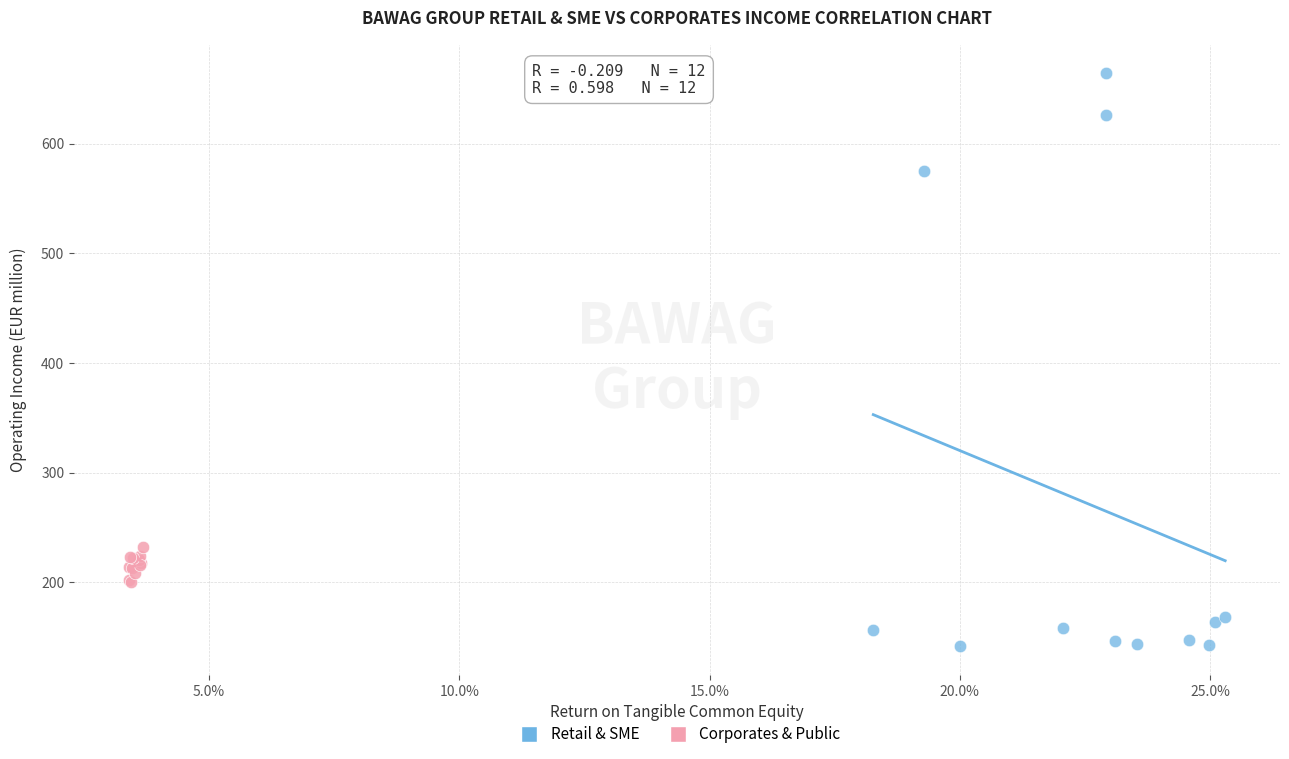

What are all the series names shown in the legend?

Retail & SME, Corporates & Public